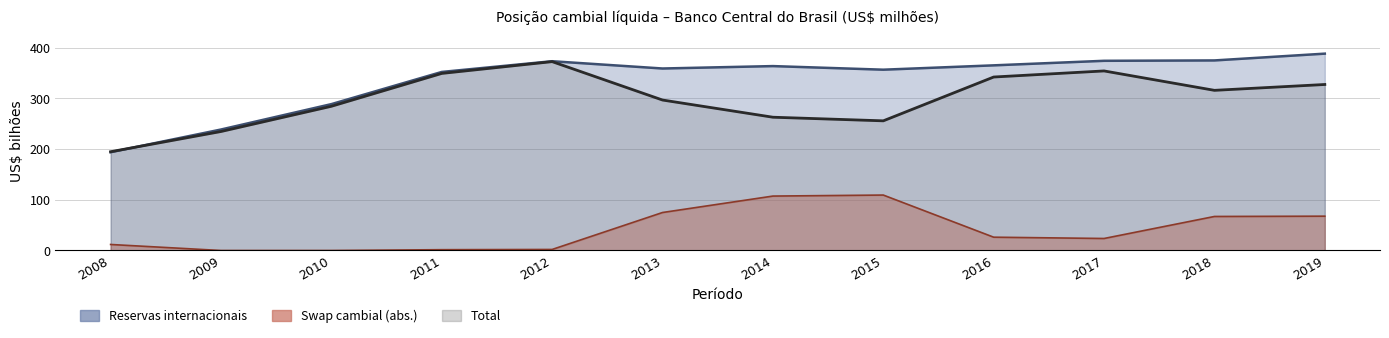

True or false: Reservas internacionais has more than 0 interior local peaks.

True